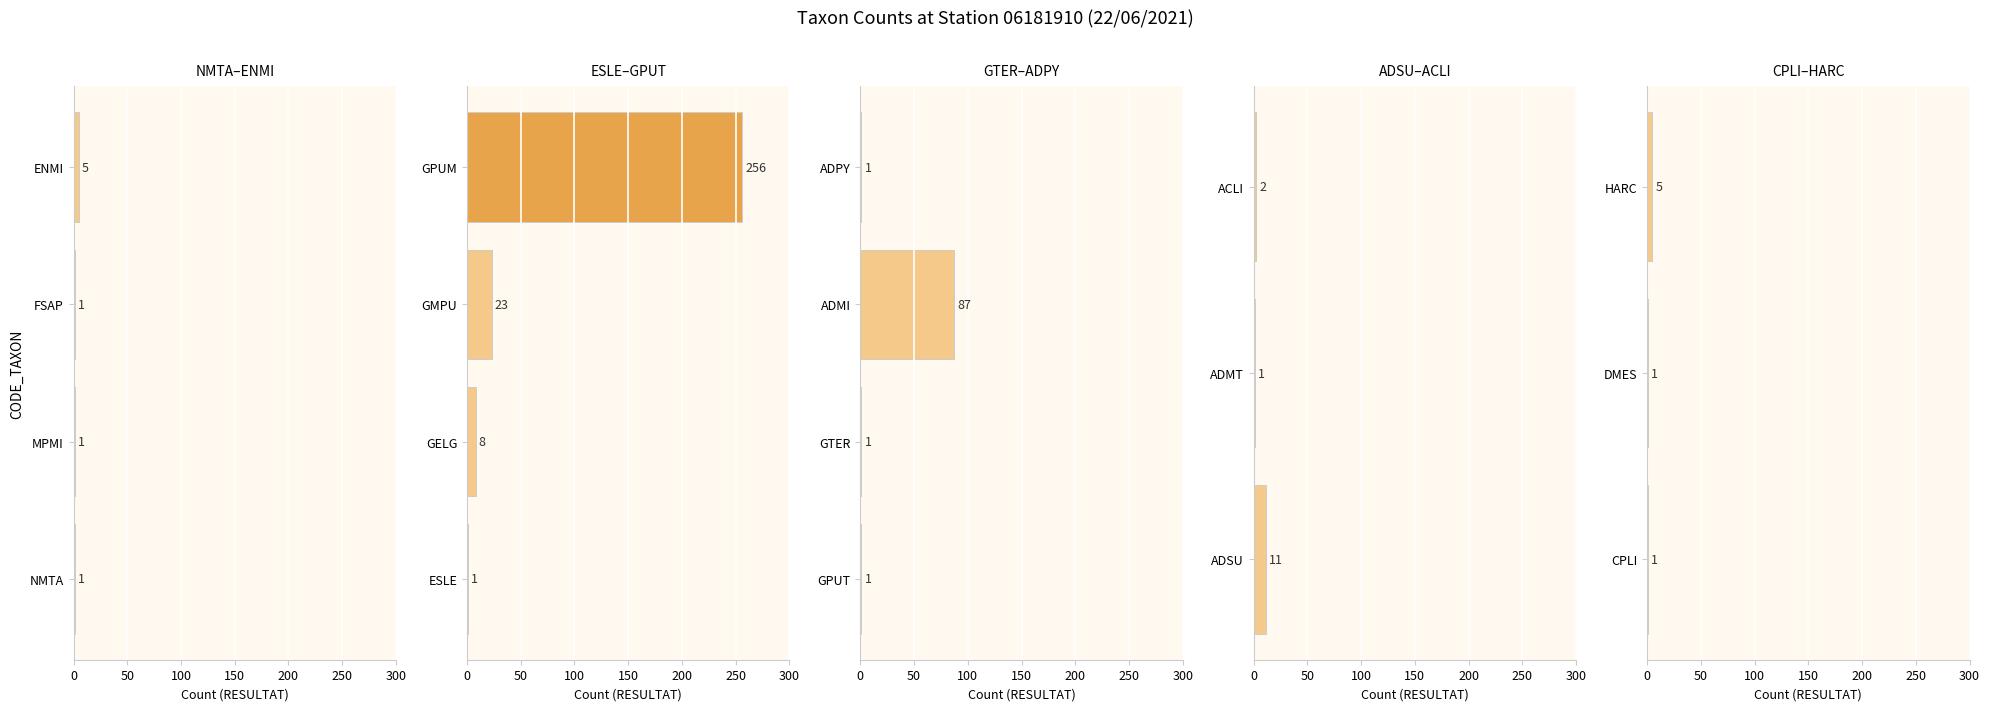

Is it true that the value at CPLI is 1?

True